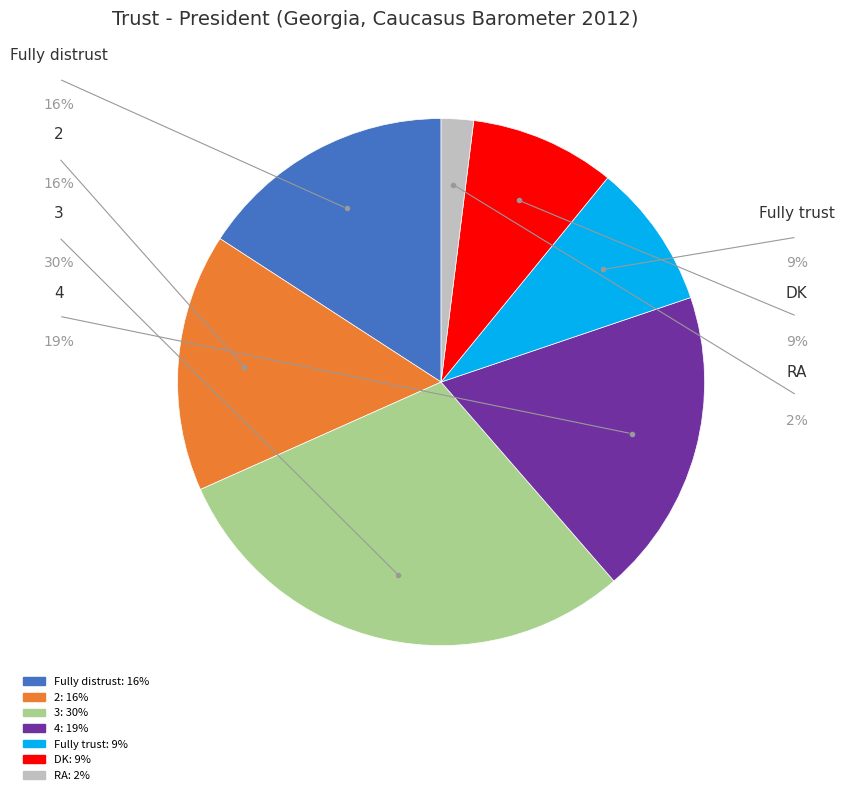

What is the ratio of the value at DK to the value at 3?

0.3